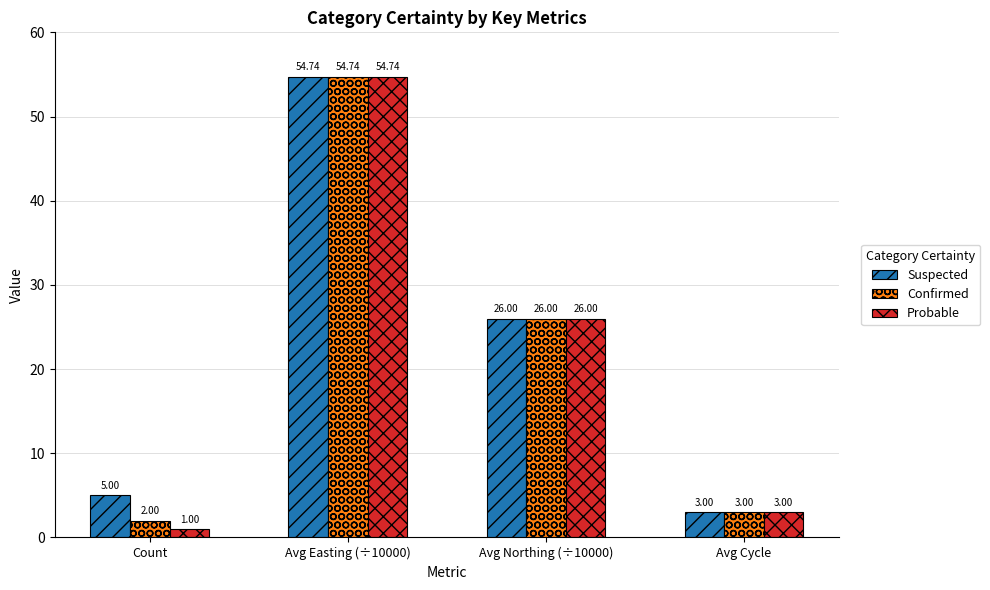

How many values in the Suspected series are below 26?

2